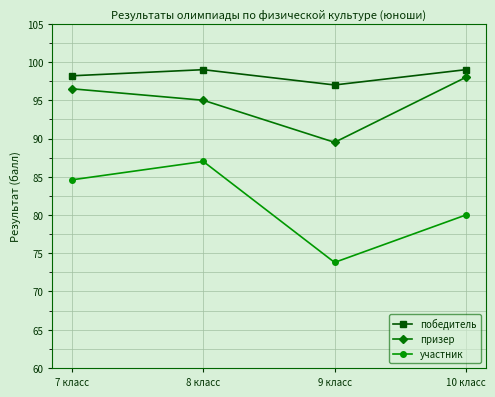

What position from the left is 9 класс?

3